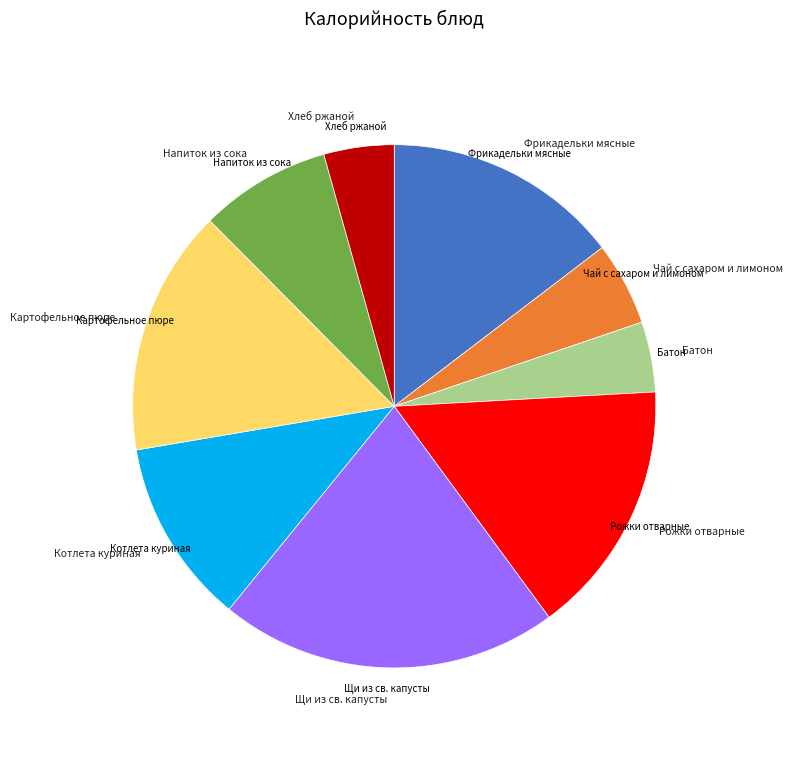

Is there any slice that represents more than half of the pie?

No